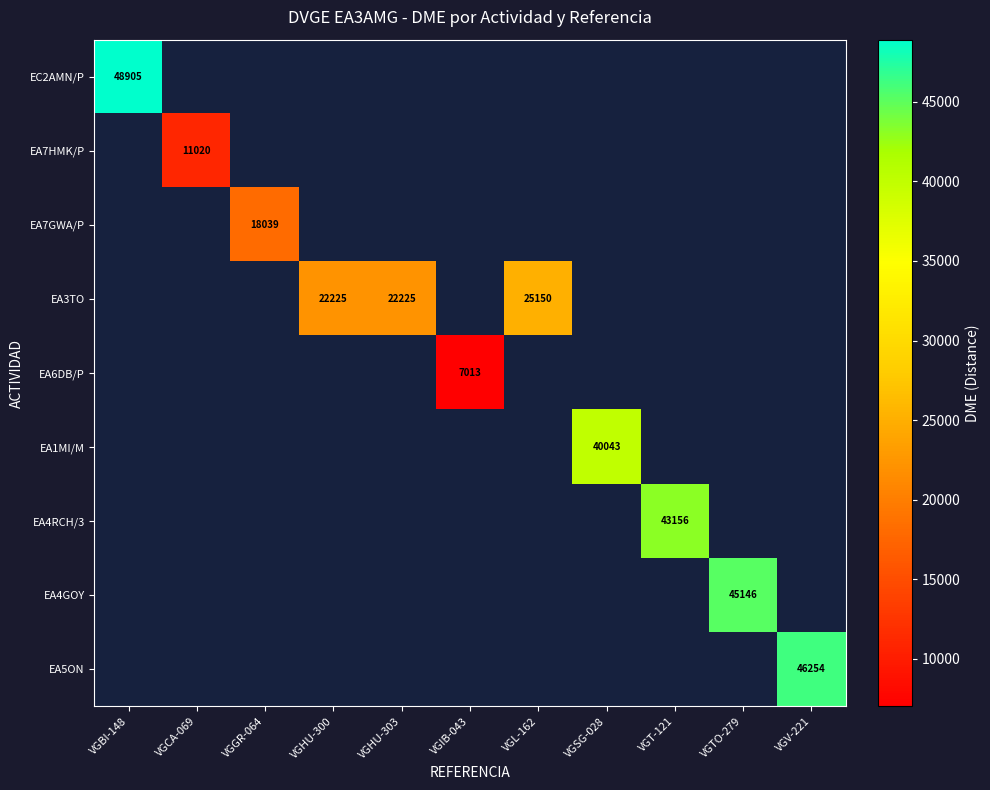

The value of EA3TO at VGHU-303 is 22225.0. True or false?

True